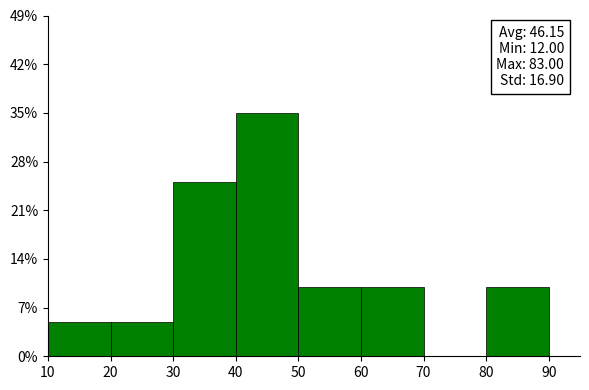

Which range on the x-axis has the tallest bar?

40 to 50